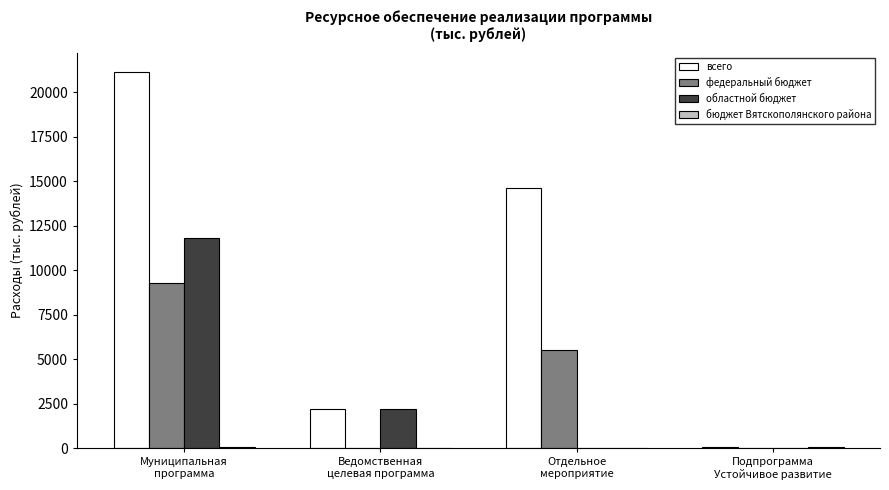

What is the maximum value shown in the chart?

21157.1